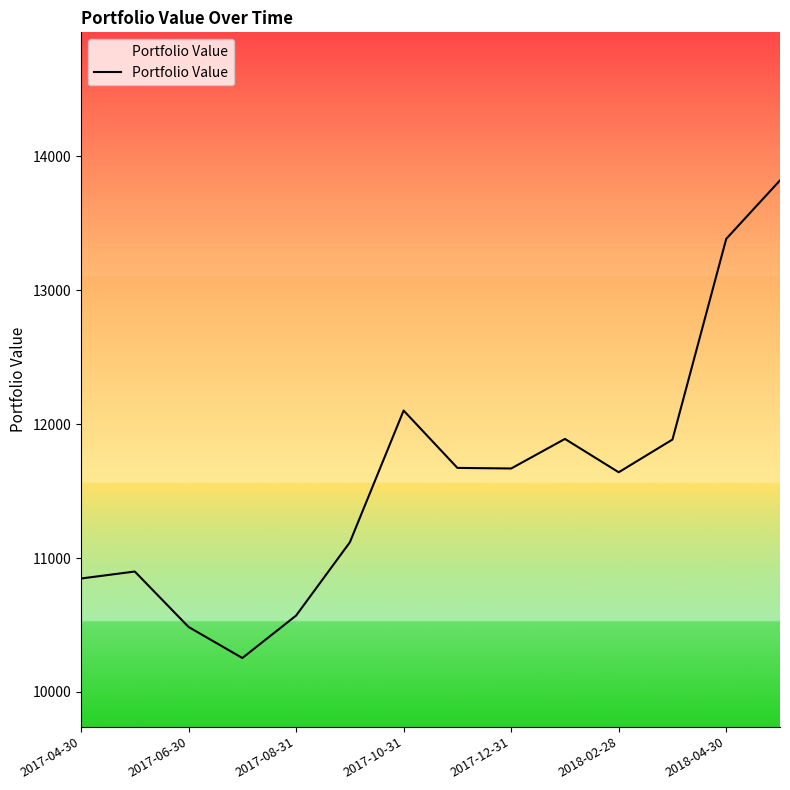

What is the greatest value displayed?

13821.3